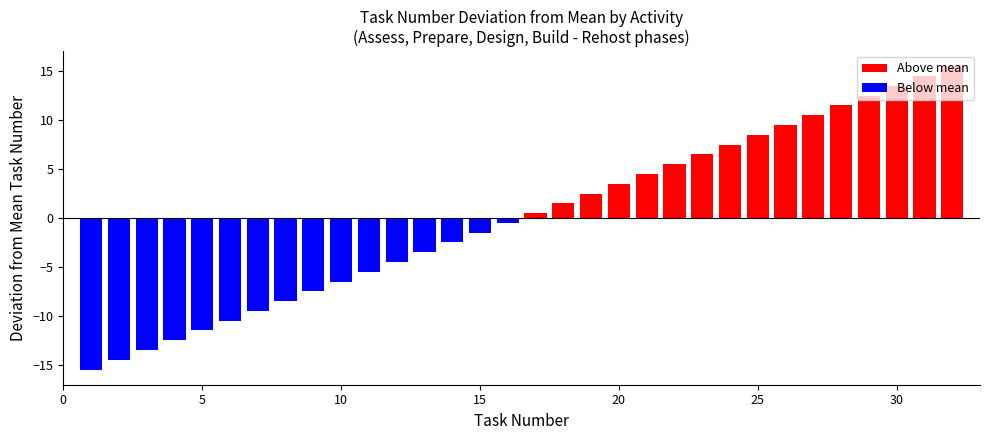

What is the value of the 13th bar from the left?

-3.5